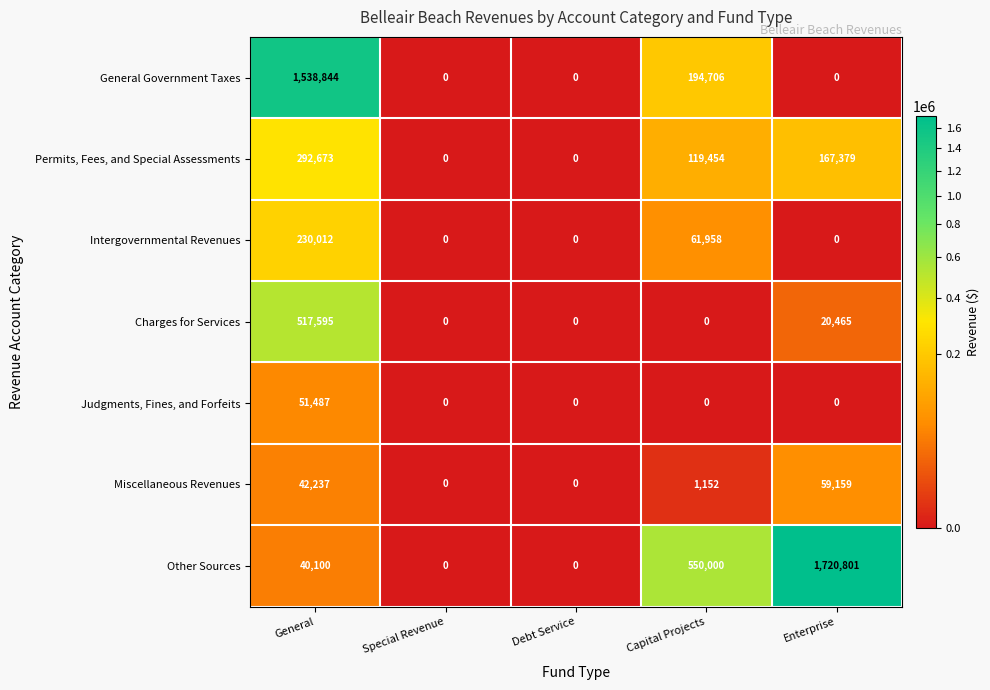

Which category has the highest value in the Charges for Services series?

General